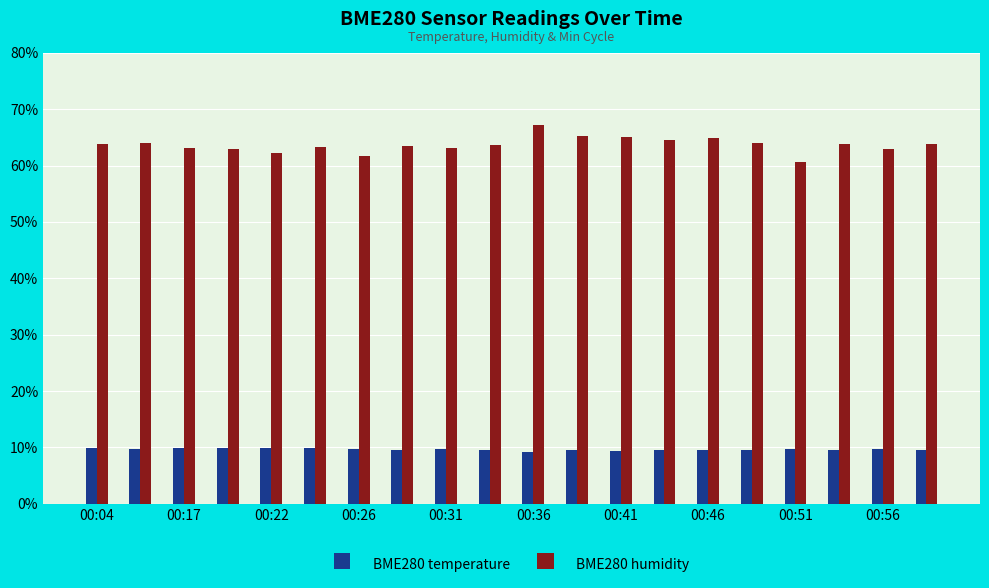

Rank the series by their average value, from lowest to highest.

BME280 temperature, BME280 humidity